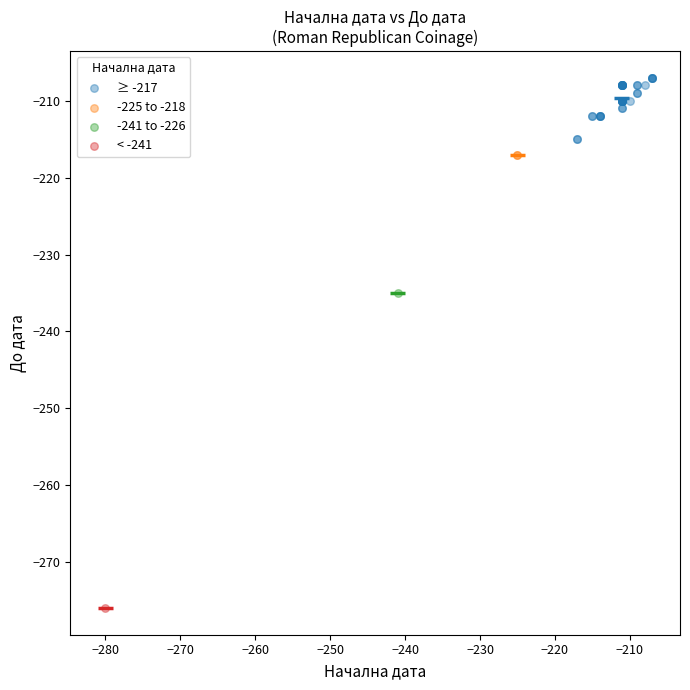

Which series reaches the maximum Y coordinate?

≥ -217